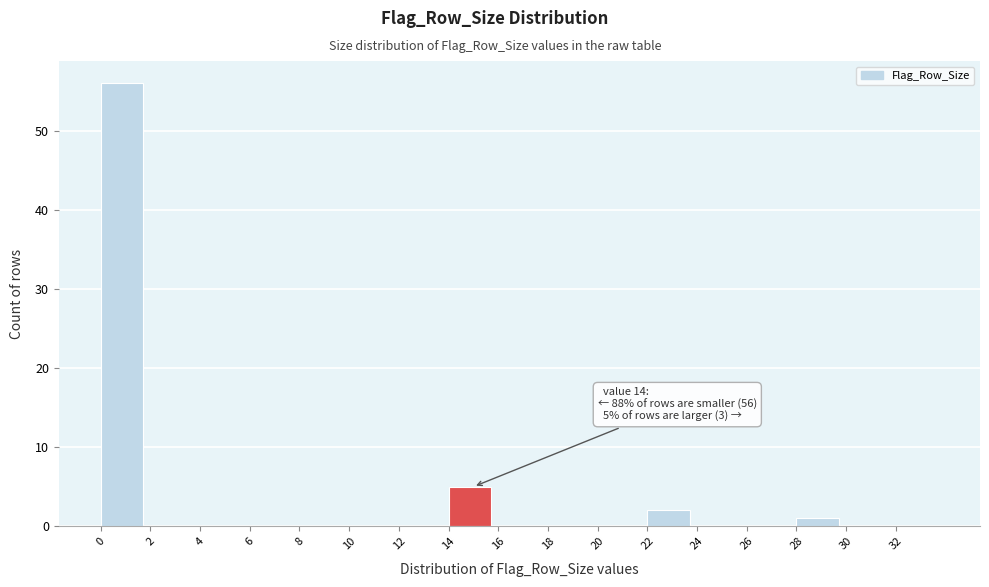

Which range on the x-axis has the tallest bar?

0 to 2